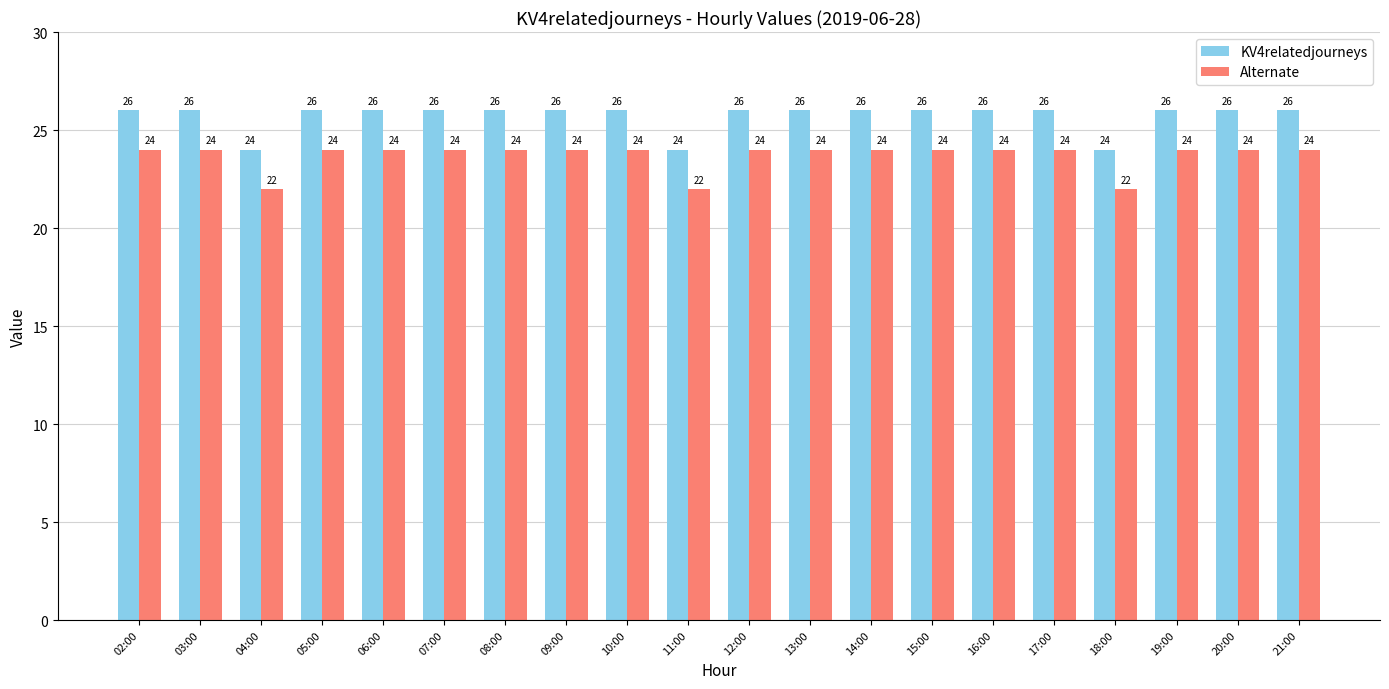

True or false: KV4relatedjourneys has a value of 26 at 06:00.

True